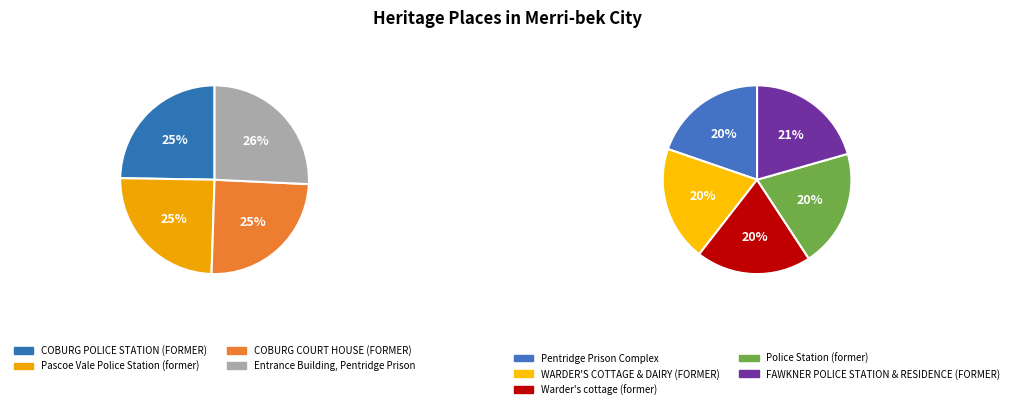

Between WARDER'S COTTAGE & DAIRY (FORMER) and Pentridge Prison Complex, which is larger?

WARDER'S COTTAGE & DAIRY (FORMER)